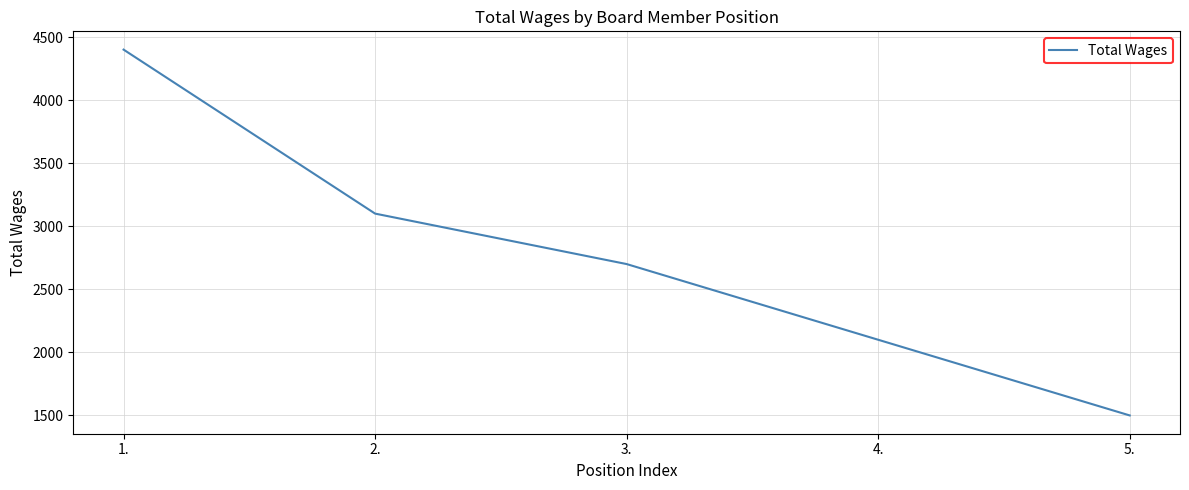

How many values are between 2100 and 3100?

3